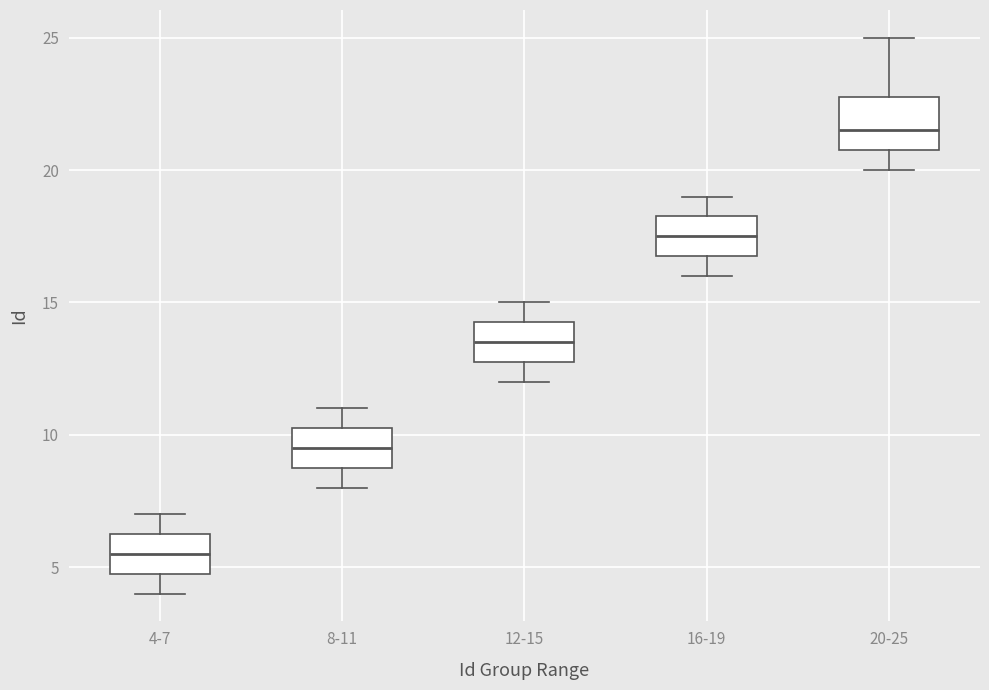

Which box is the tallest, from its lower edge to its upper edge?

20-25